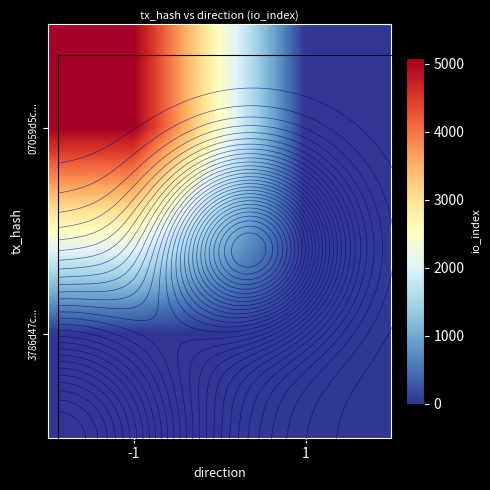

Which category has the highest value across all series?

-1